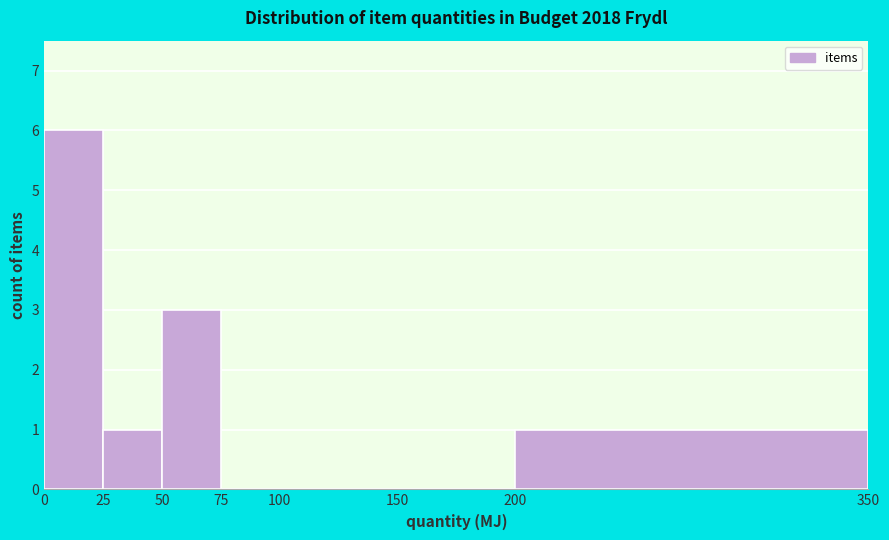

Reading left to right, list every bar in this chart as the range it spans on the x-axis followed by its height. The values are not printed on the chart, so give them approximately, as read against the axis.

0 to 25: 6
25 to 50: 1
50 to 75: 3
75 to 100: 0
100 to 150: 0
150 to 200: 0
200 to 350: 1